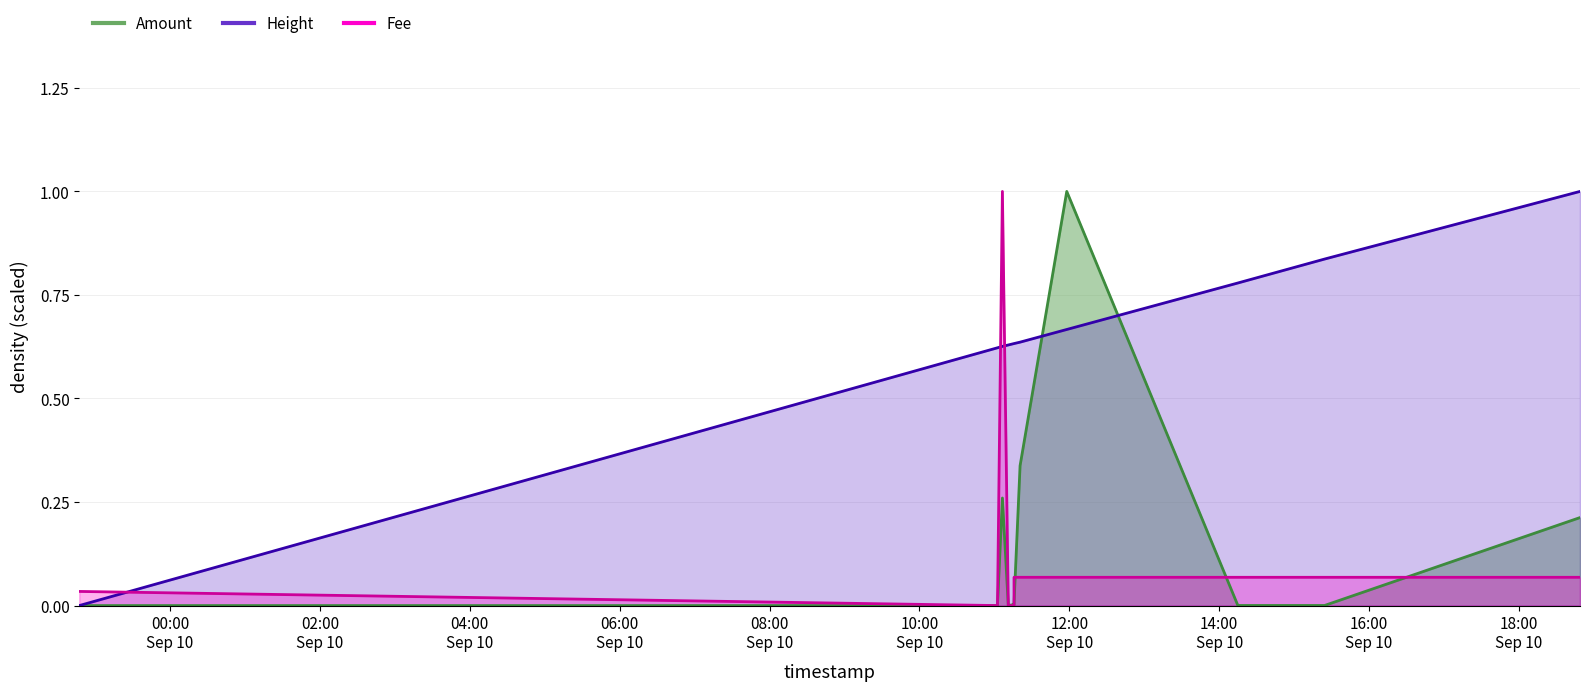

Reading right to left, list all the values displayed in this chart.

Amount: 0.2	0.0	0.0	1.0	0.3	0.0	0.0	0.0	0.3	0.0	0.0
Fee: 0.1	0.1	0.1	0.1	0.1	0.1	0.0	0.0	1.0	0.0	0.0
Height: 1.0	0.8	0.8	0.7	0.6	0.6	0.6	0.6	0.6	0.6	0.0